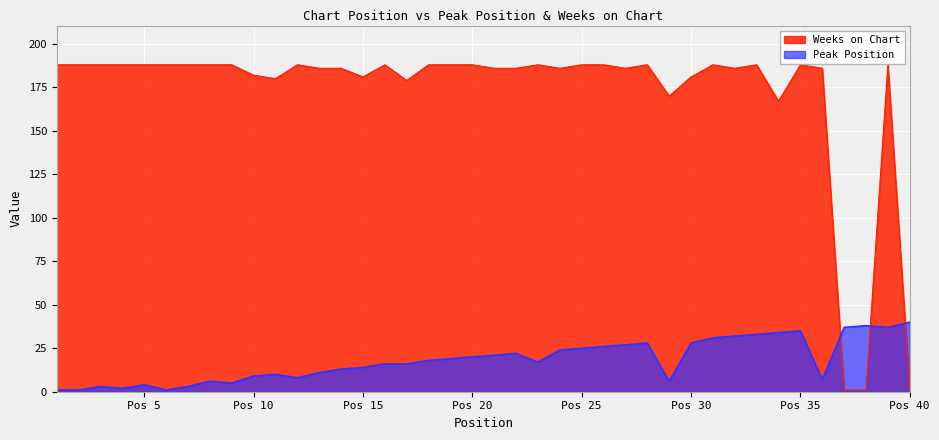

What is the minimum value shown in the chart?

1